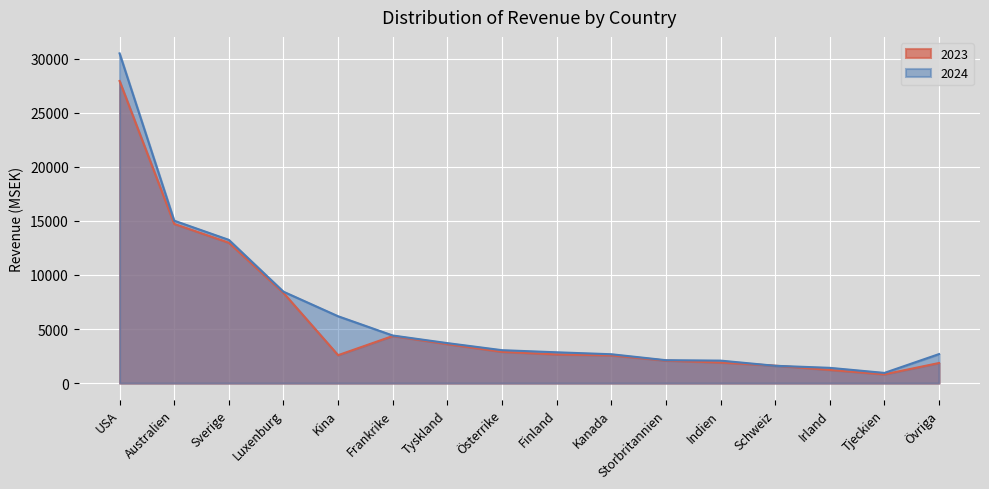

Where is the first local minimum for 2023?

Kina